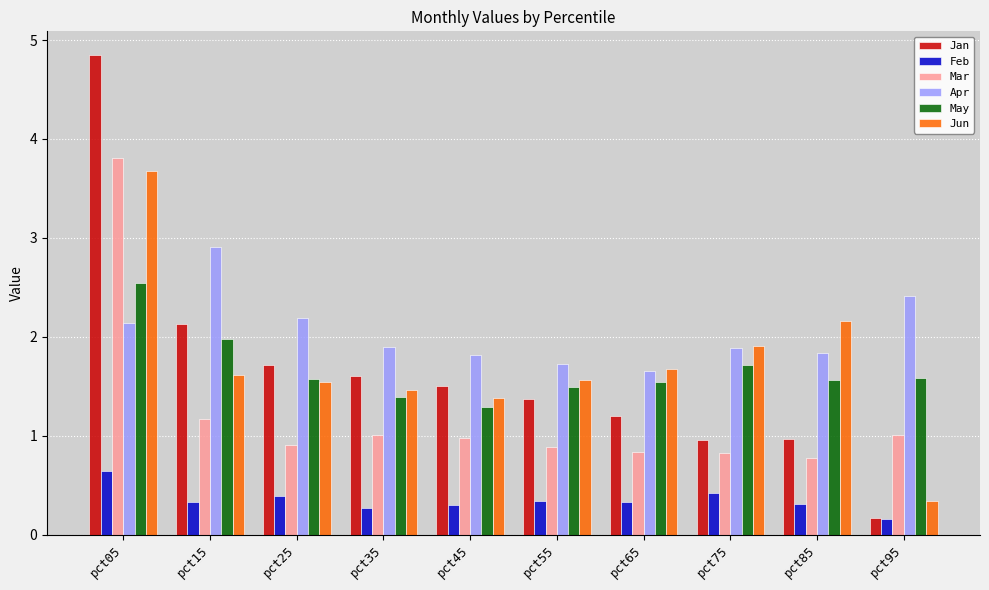

How many bars are there in each group?

6